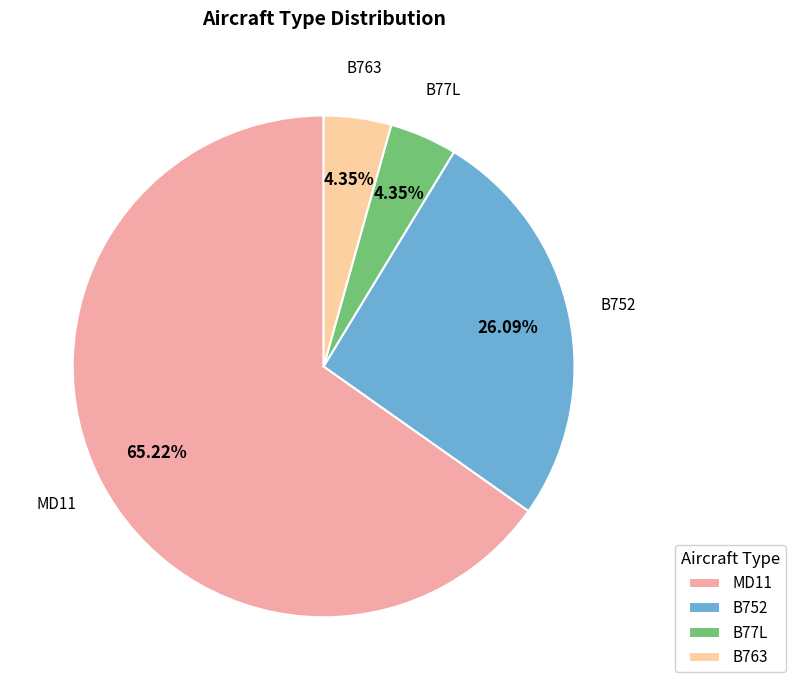

Approximately how many times larger is the value at MD11 compared to B77L?

15.0